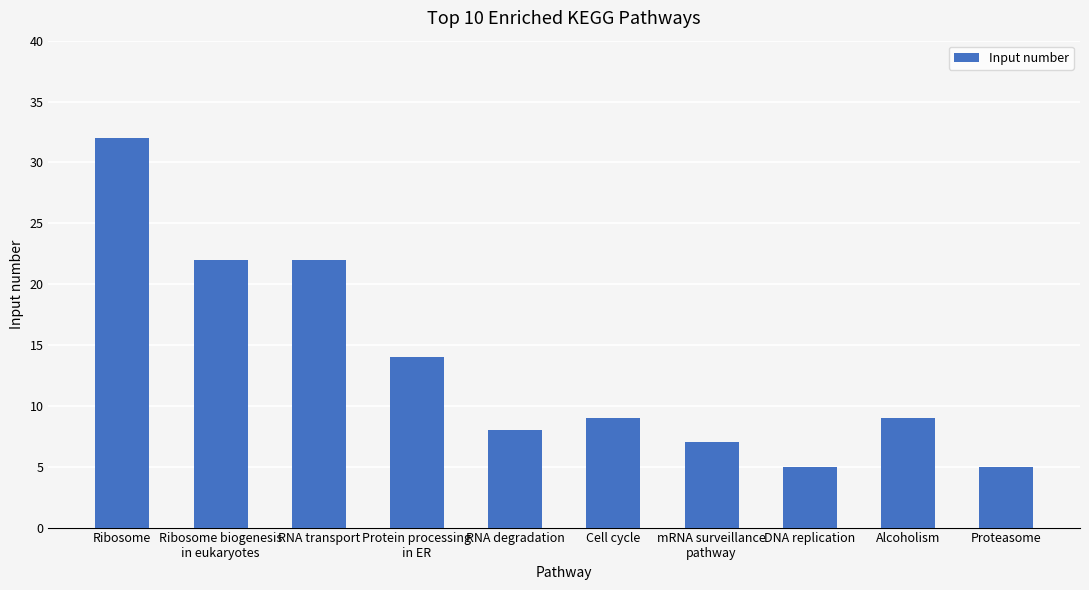

At which label does the data first exceed 9?

Ribosome